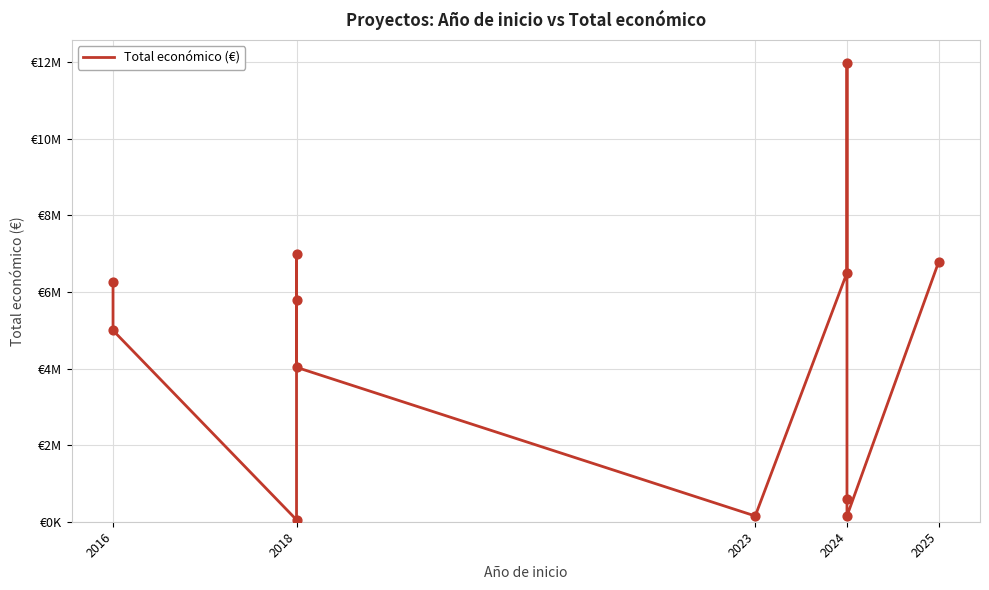

Between 2023 and 2025, which is larger?

2025